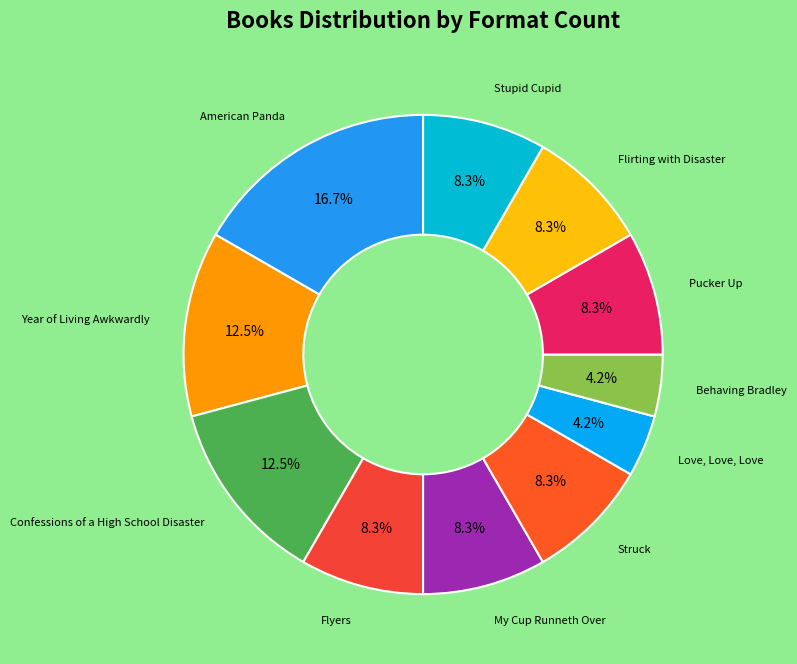

Is there a majority slice in this chart?

No